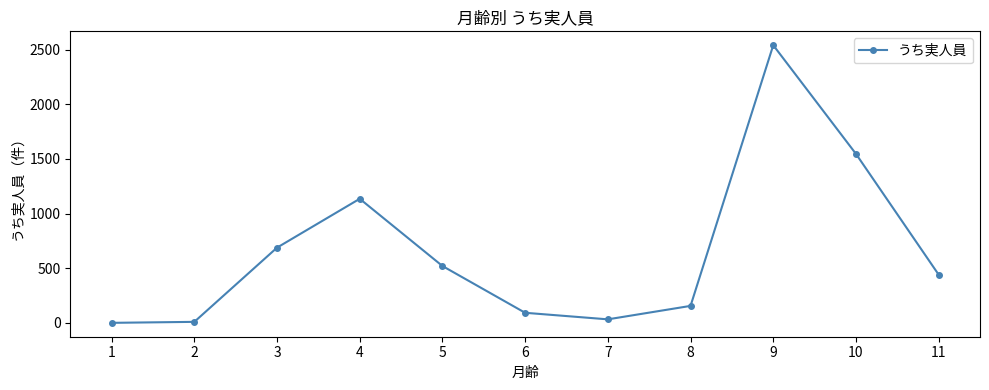

At which label does the data first exceed 441?

3